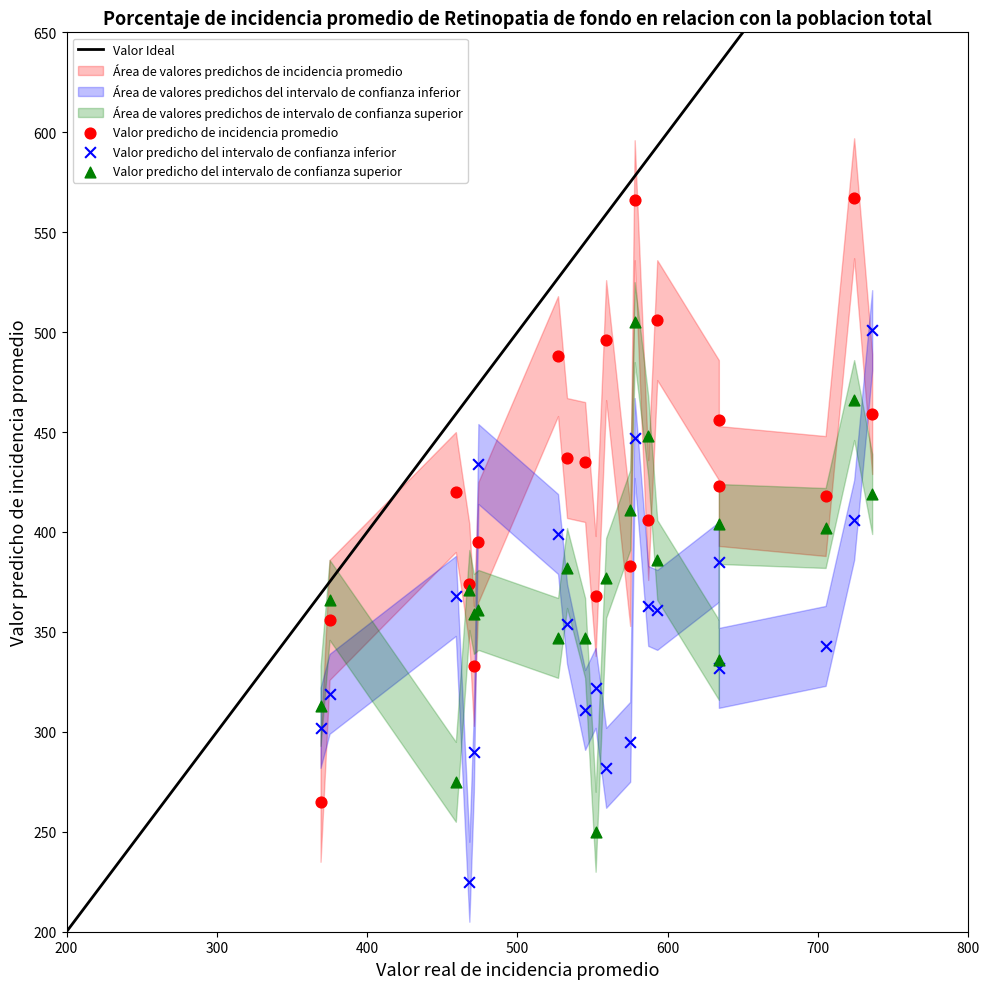

Which series contains the highest Y value?

Valor predicho de incidencia promedio